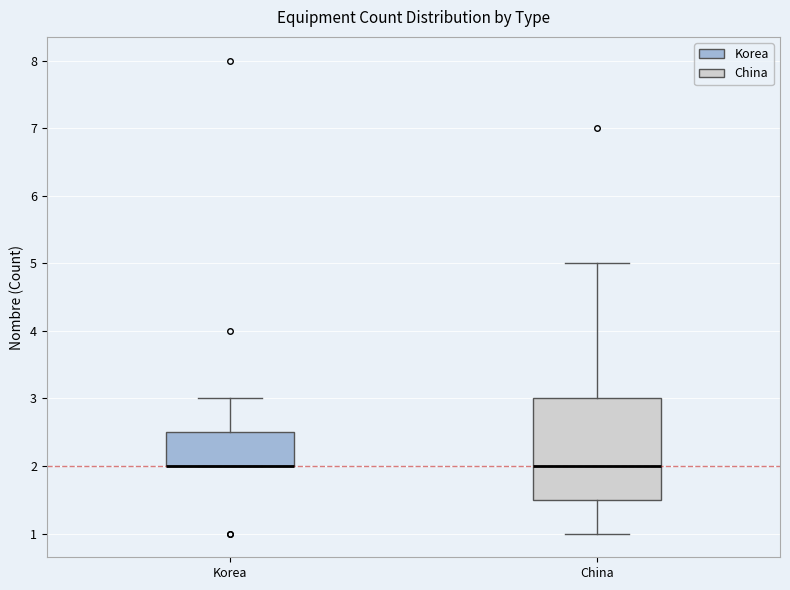

Which box is the tallest, from its lower edge to its upper edge?

China